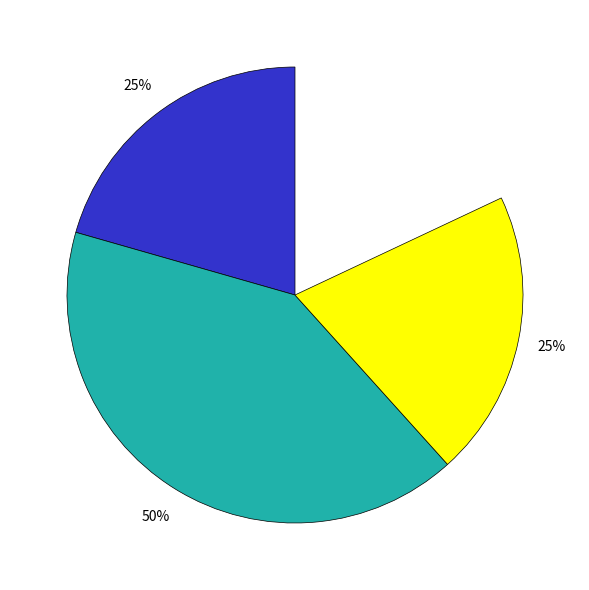

The 81 slice represents 5% of the pie. True or false?

True